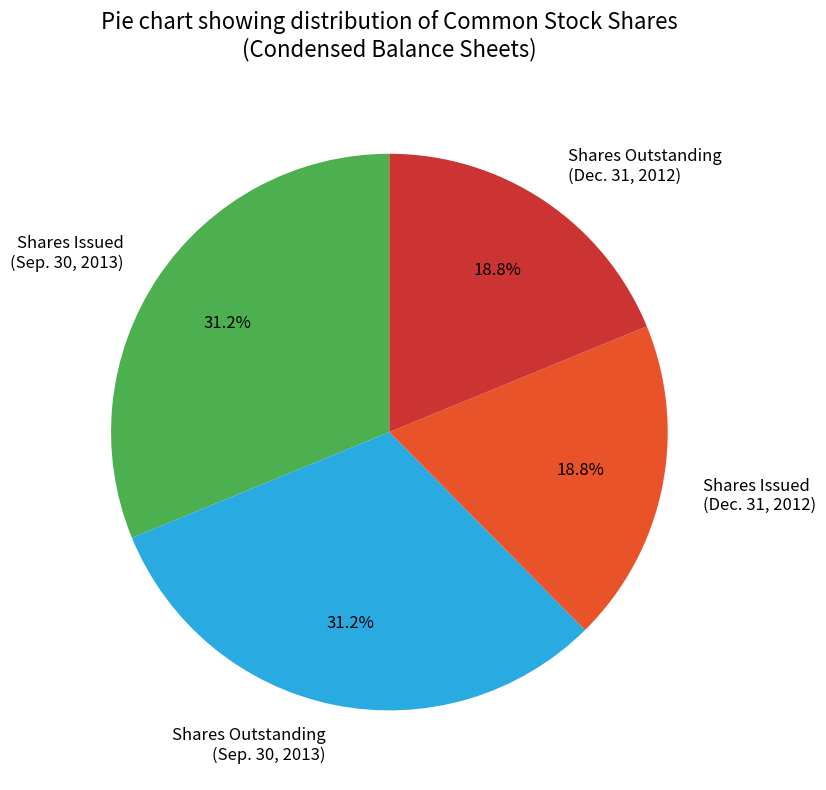

What percentage is NOT represented by Shares Outstanding (Sep. 30, 2013)?

68.8%